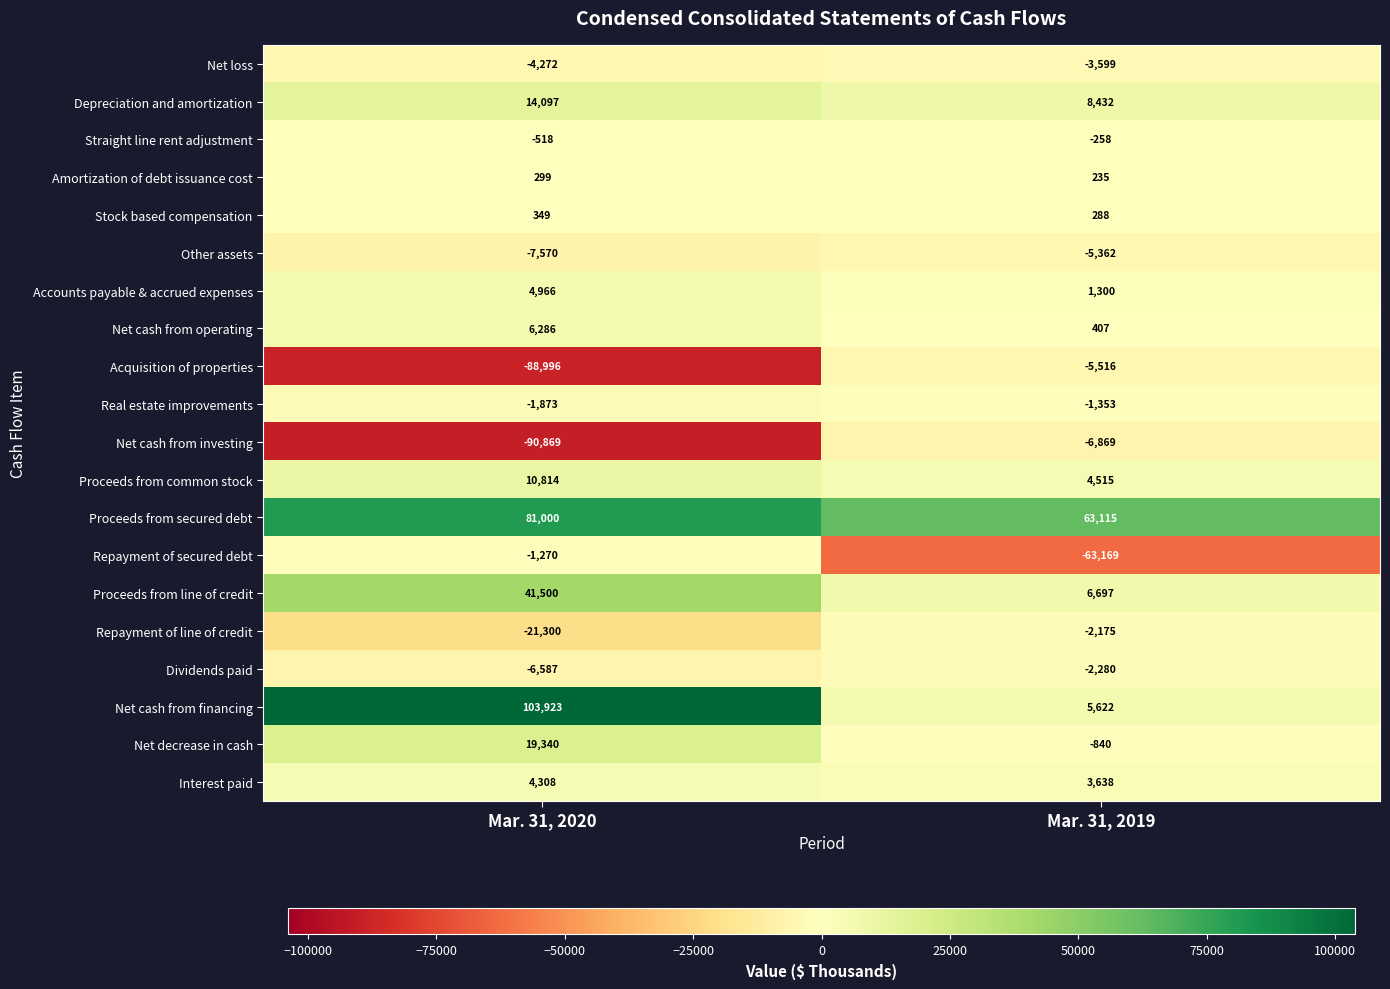

The value of Net loss at Mar. 31, 2019 is -5045. True or false?

False